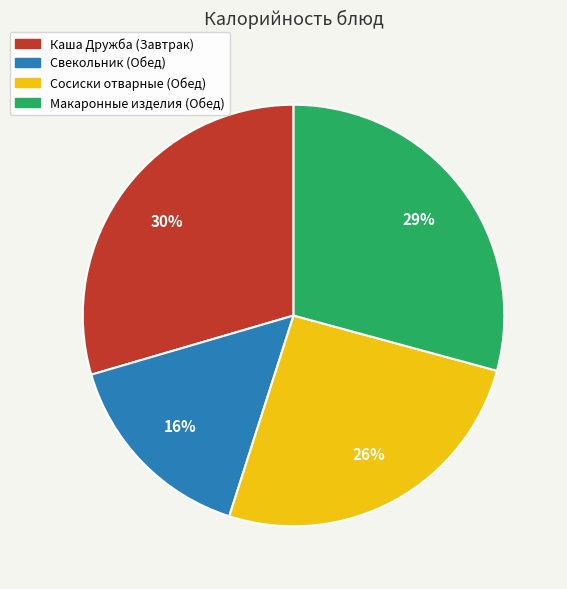

The Каша Дружба (Завтрак) slice represents 39% of the pie. True or false?

False